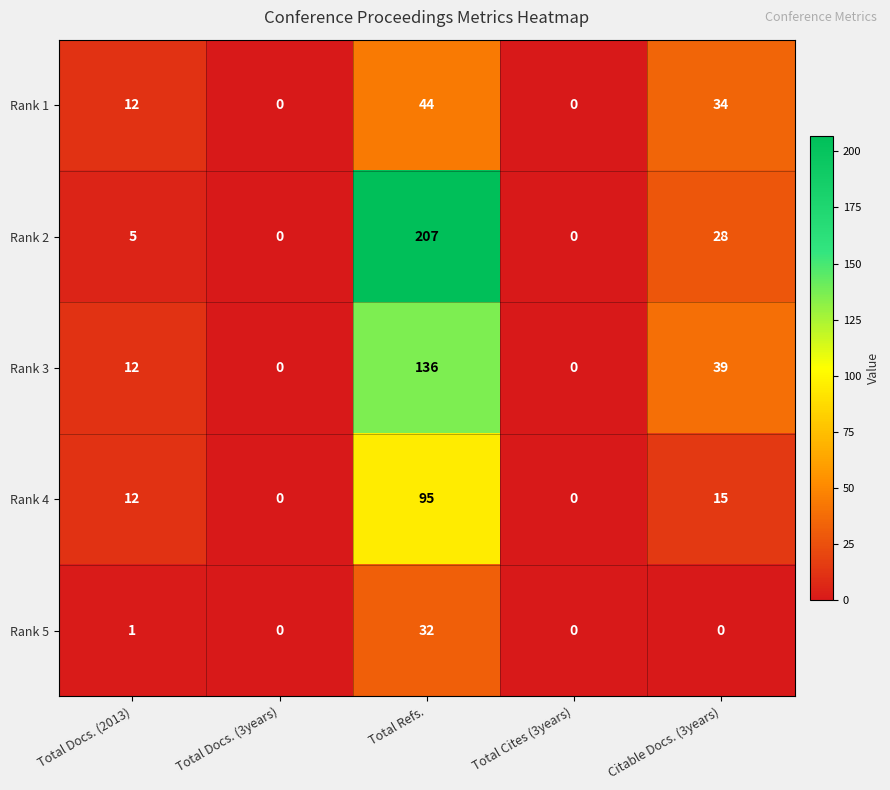

True or false: Rank 4 has a value of 12 at Total Docs. (2013).

True